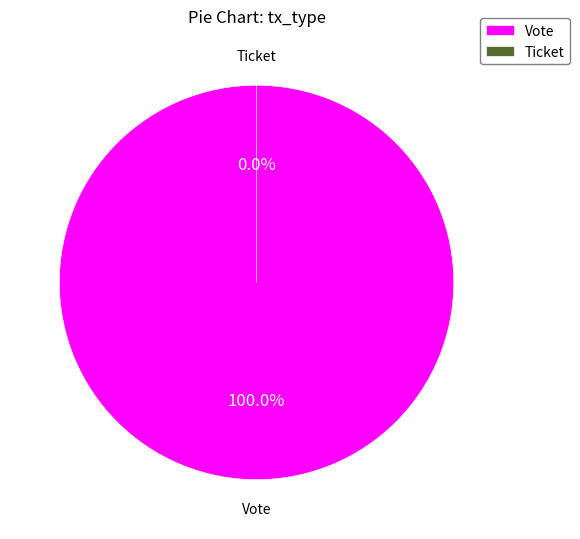

Which slice is the smallest?

Ticket